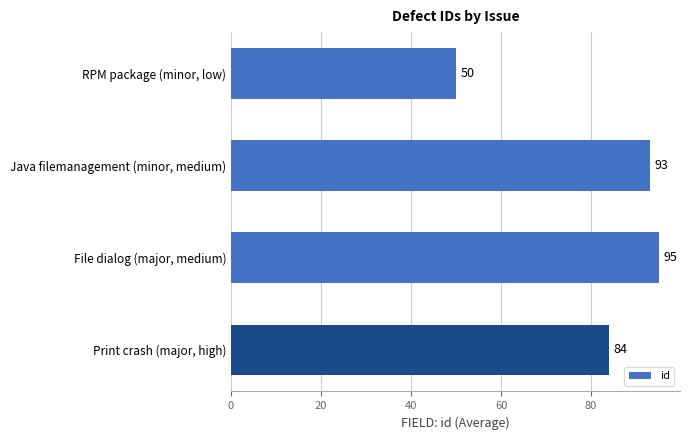

The chart shows a value of 93 at Java filemanagement (minor, medium). True or false?

True